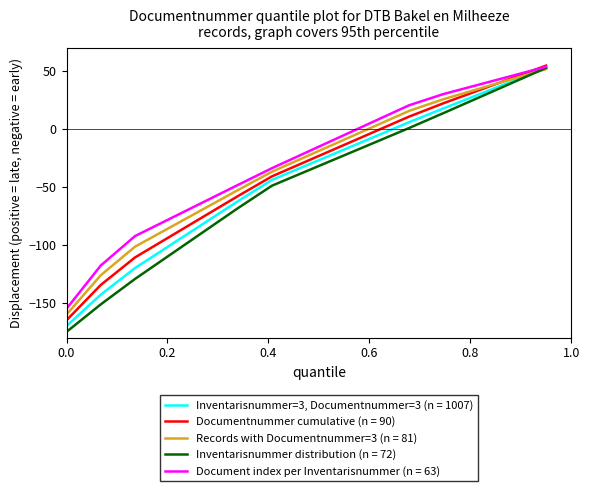

Rank the series by their average value, from lowest to highest.

Inventarisnummer distribution (n = 72), Inventarisnummer=3, Documentnummer=3 (n = 1007), Documentnummer cumulative (n = 90), Records with Documentnummer=3 (n = 81), Document index per Inventarisnummer (n = 63)